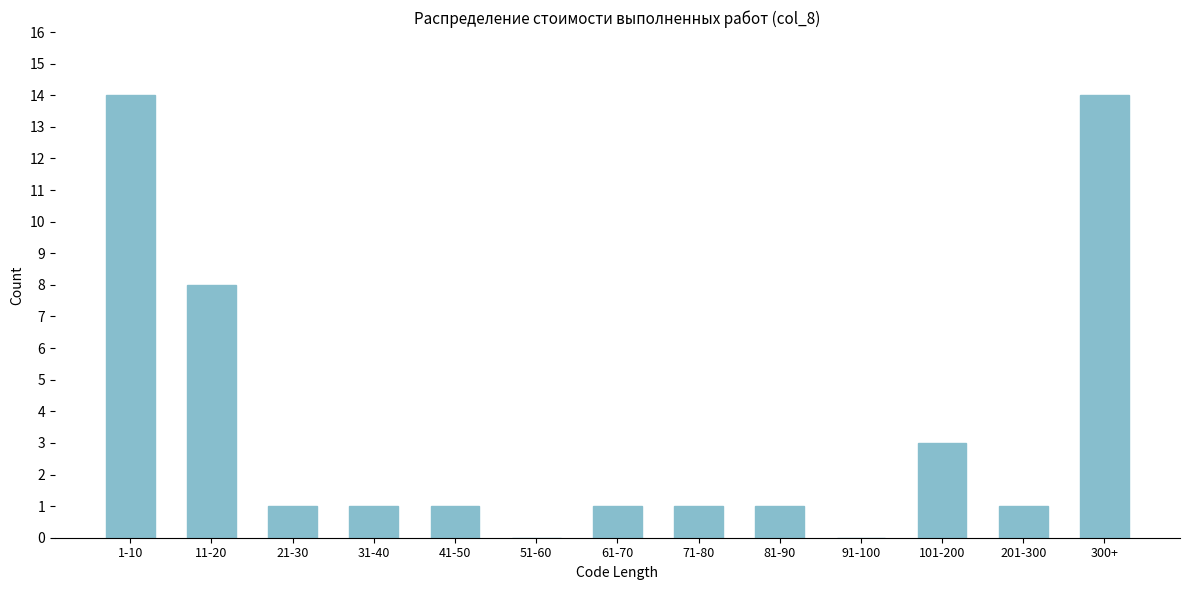

Reading right to left, extract all data points from this chart.

300+=14	201-300=1	101-200=3	91-100=0	81-90=1	71-80=1	61-70=1	51-60=0	41-50=1	31-40=1	21-30=1	11-20=8	1-10=14